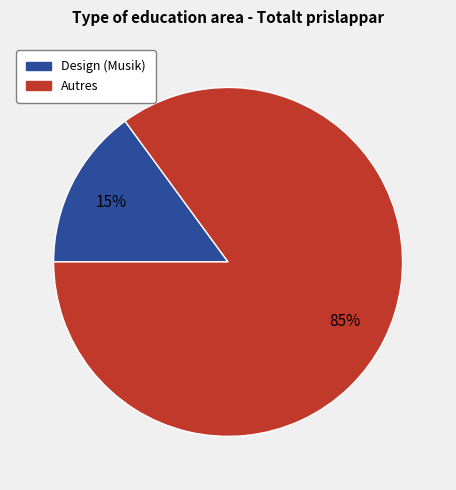

To the nearest percent, what is the difference between the largest and smallest slice percentages?

70%